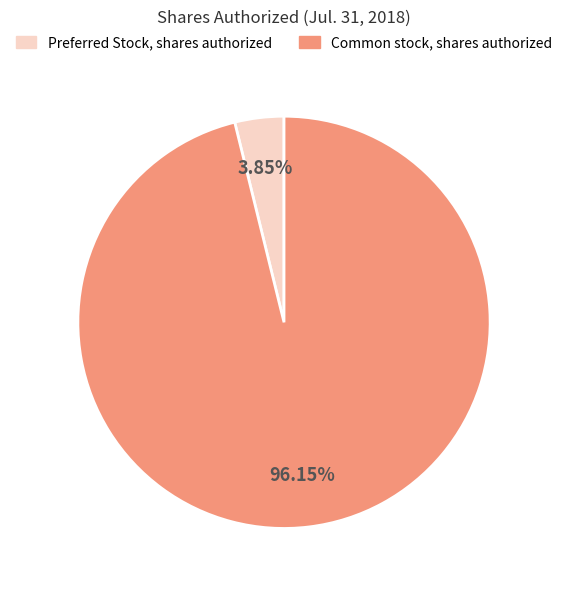

To the nearest percent, what is the difference between the Common stock, shares authorized and Preferred Stock, shares authorized slice percentages?

92%